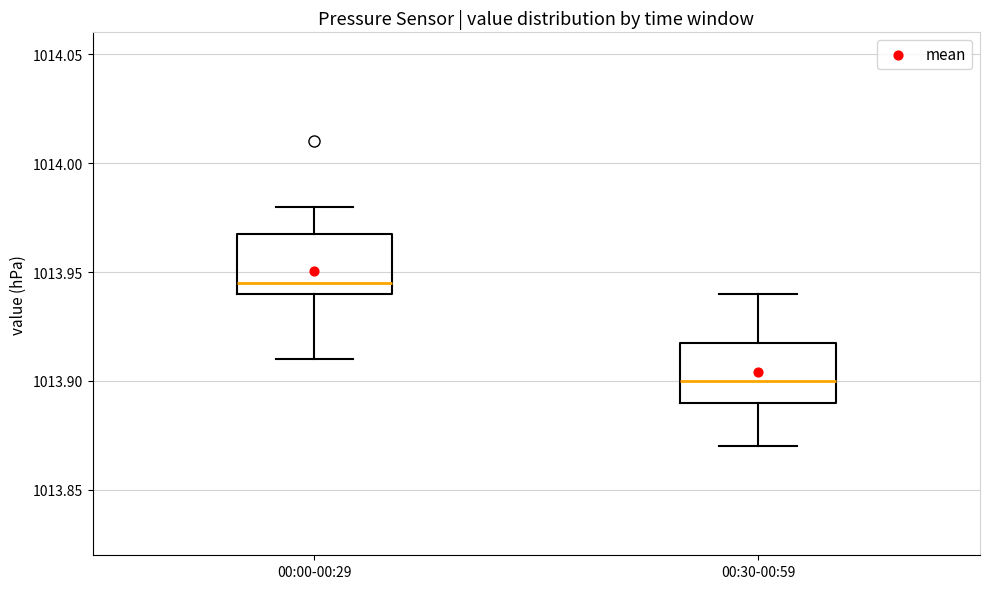

Reading left to right, read every box against the y-axis: the position of its median line, the range the box covers, and the ends of its whiskers. The values are not printed on the chart, so give them approximately, as read against the axis.

00:00-00:29: median 1013.945, box 1013.940 to 1013.970, whiskers 1013.910 to 1013.980
00:30-00:59: median 1013.900, box 1013.890 to 1013.920, whiskers 1013.870 to 1013.940